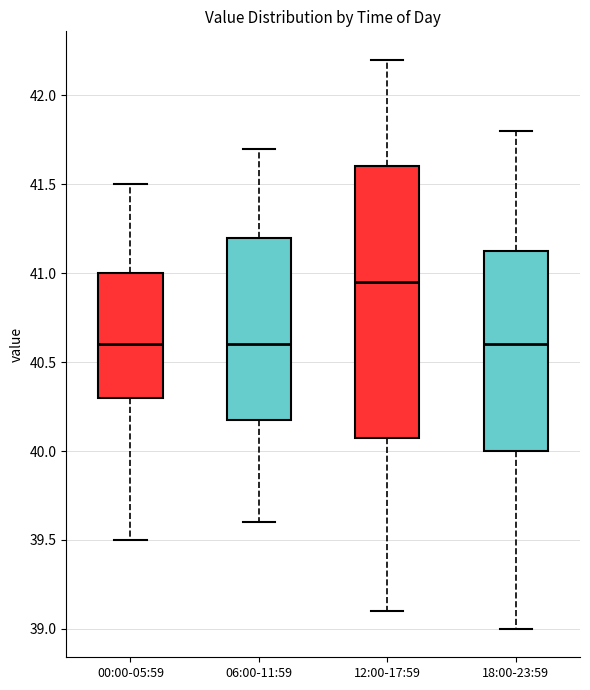

Reading left to right, read every box against the y-axis: the position of its median line, the range the box covers, and the ends of its whiskers. The values are not printed on the chart, so give them approximately, as read against the axis.

00:00-05:59: median 40.60, box 40.30 to 41.00, whiskers 39.50 to 41.50
06:00-11:59: median 40.60, box 40.20 to 41.20, whiskers 39.60 to 41.70
12:00-17:59: median 40.95, box 40.10 to 41.60, whiskers 39.10 to 42.20
18:00-23:59: median 40.60, box 40.00 to 41.15, whiskers 39.00 to 41.80